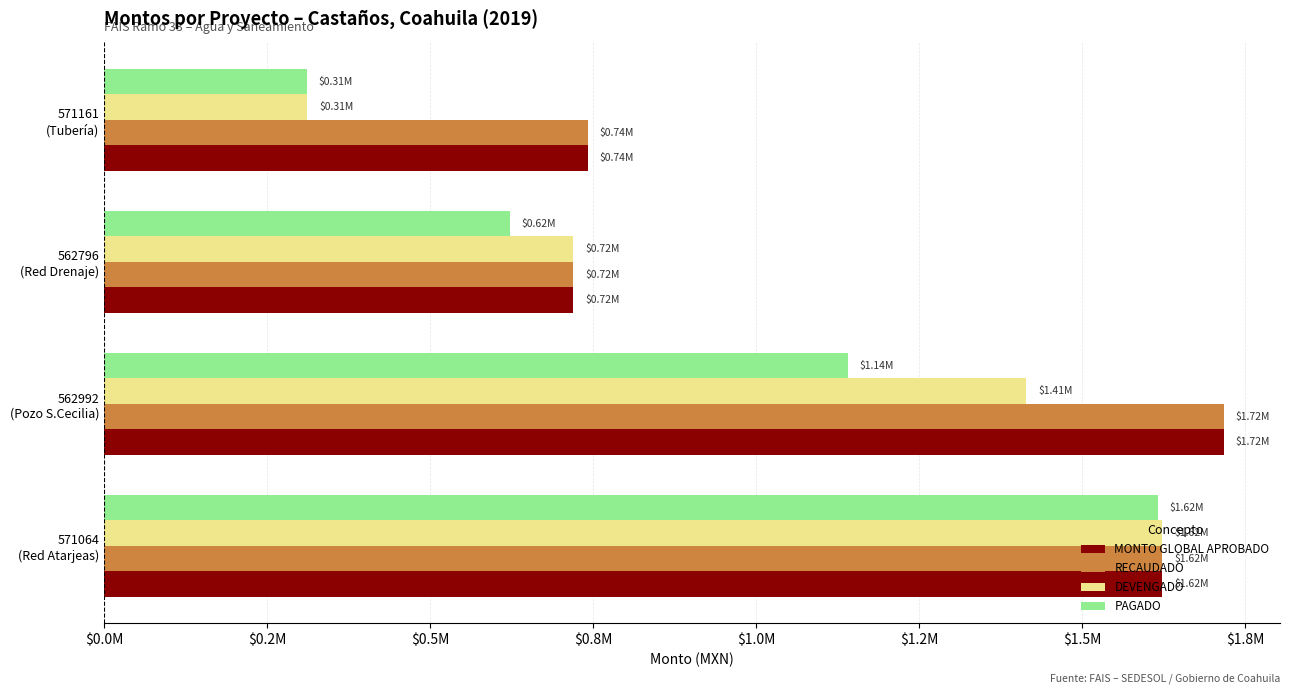

Rank the series by their maximum value, from lowest to highest.

PAGADO, DEVENGADO, MONTO GLOBAL APROBADO, RECAUDADO